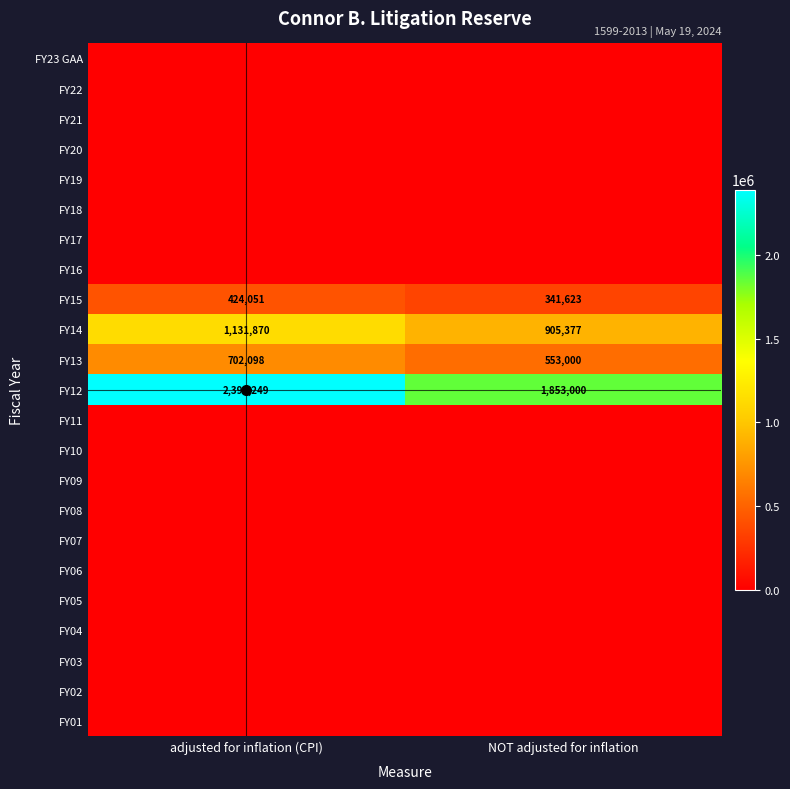

What is the average value of the FY14 series?

1018624